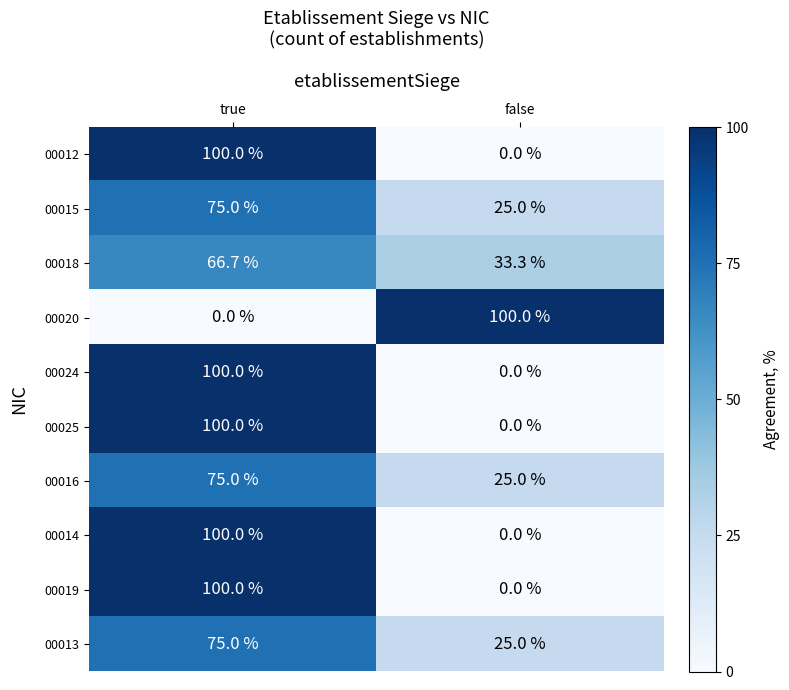

What value does the 00016 series have at false?

25.0